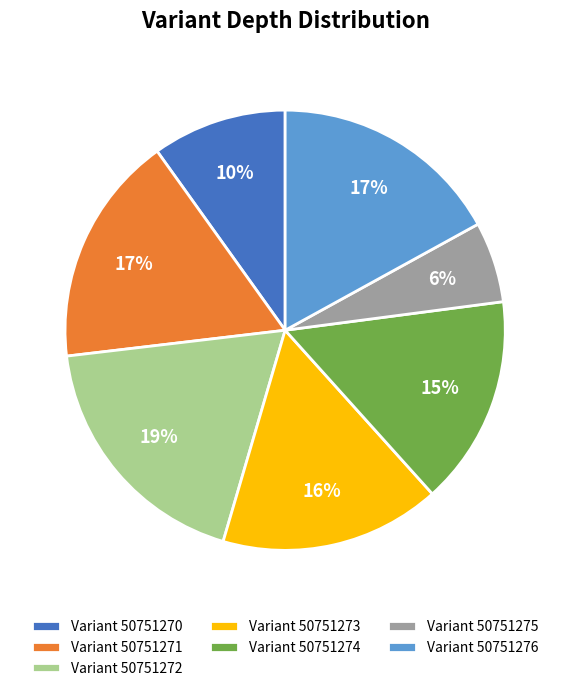

What is the ratio of the value at Variant 50751271 to the value at Variant 50751270?

1.7